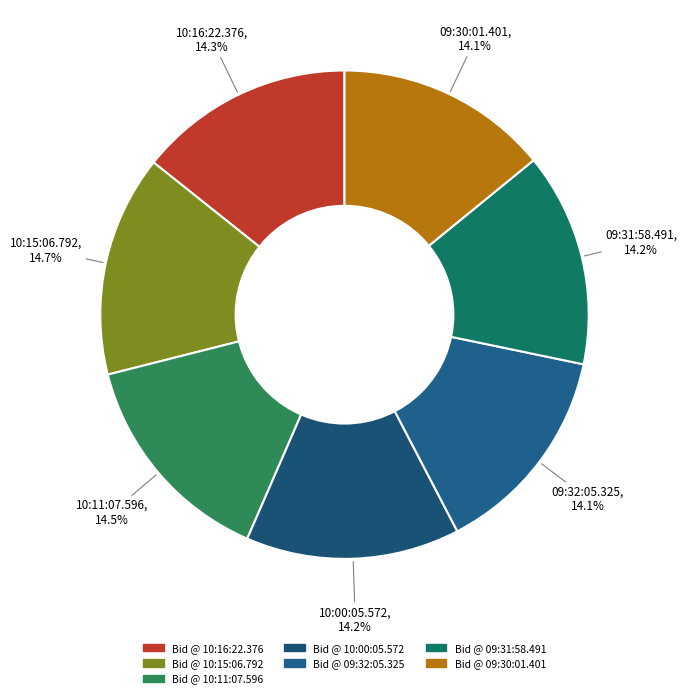

How many slices are in this pie chart?

7